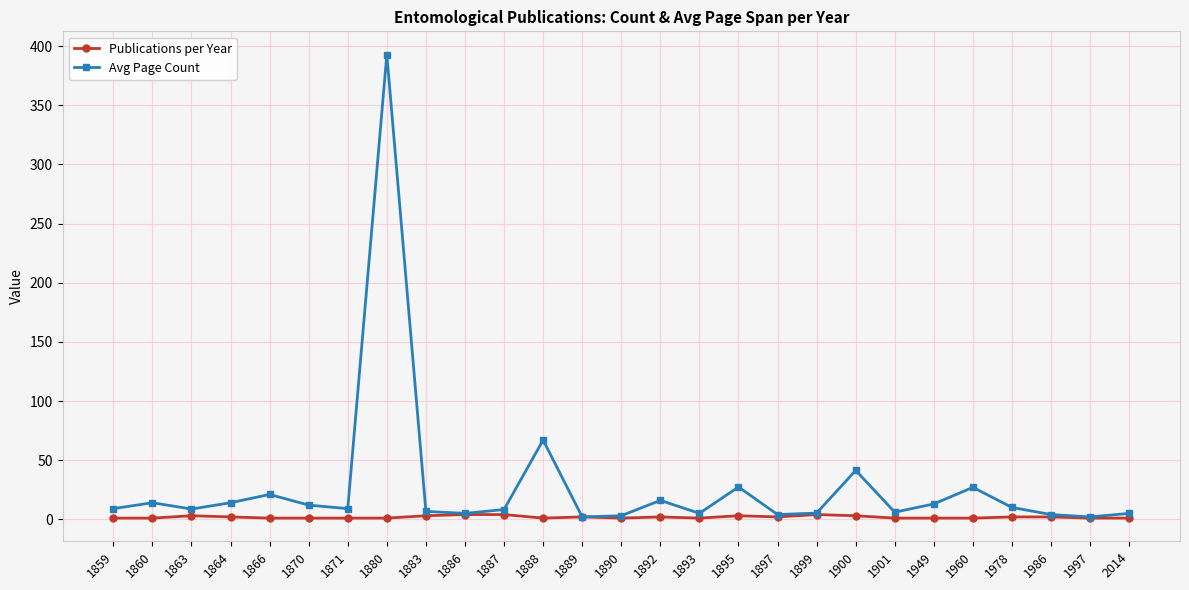

What is the maximum value shown in the chart?

393.0